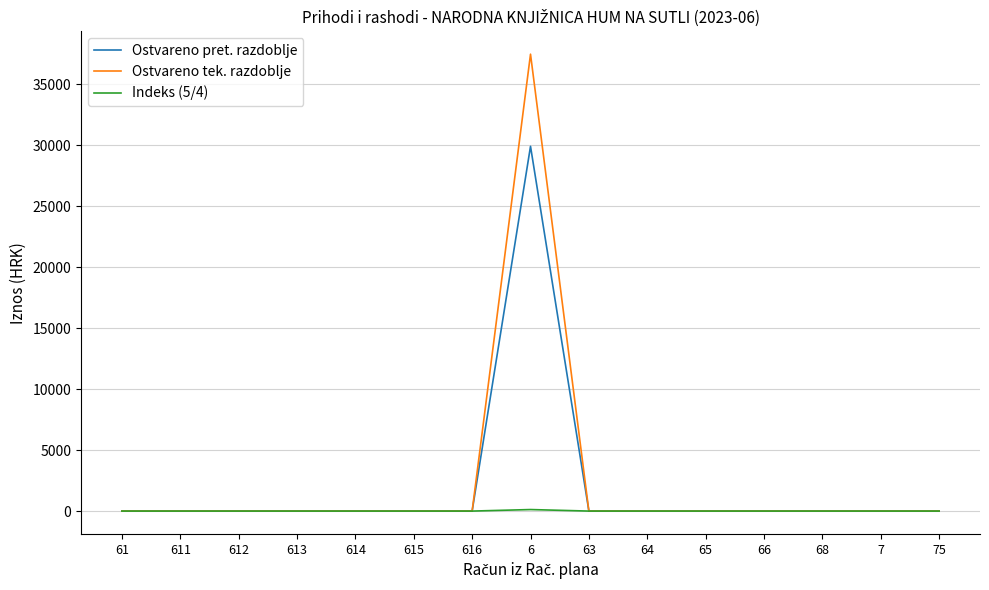

What is the maximum value shown in the chart?

37472.4